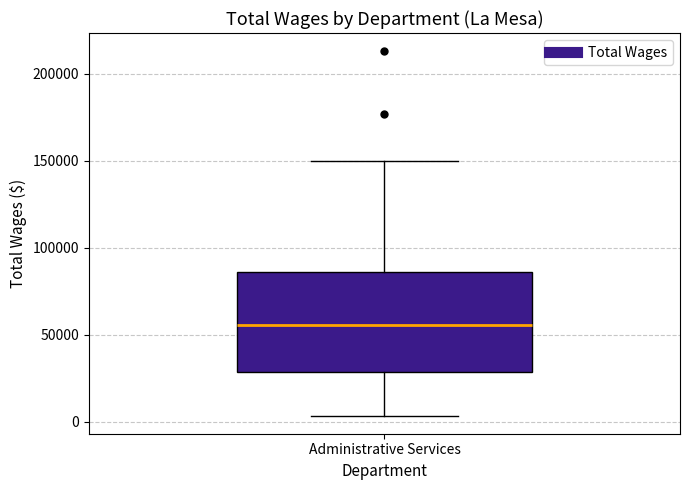

Read this box plot against the y-axis: the position of the median line, the range covered by the box, and the ends of both whiskers. The values are not printed on the chart, so give them approximately, as read against the axis.

median 55000, box 30000 to 85000, whiskers 5000 to 150000